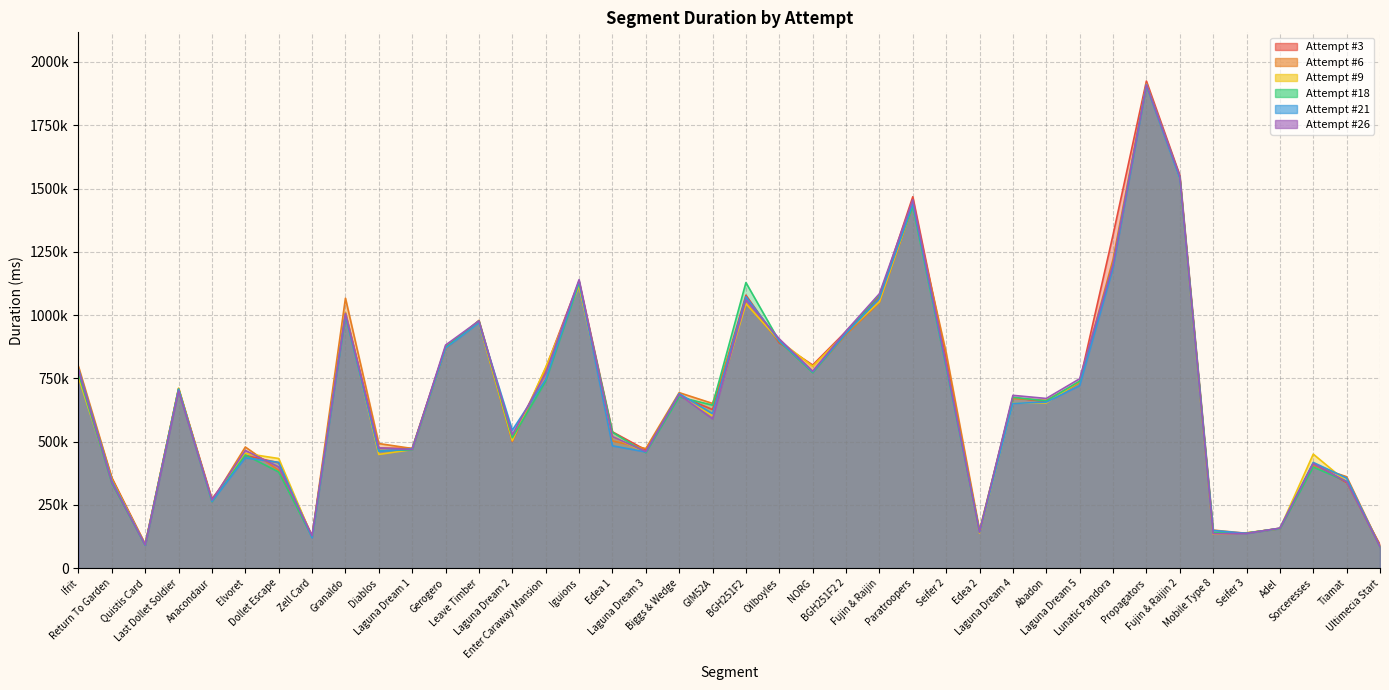

Where does the Attempt #6 series first go above 671239?

Ifrit